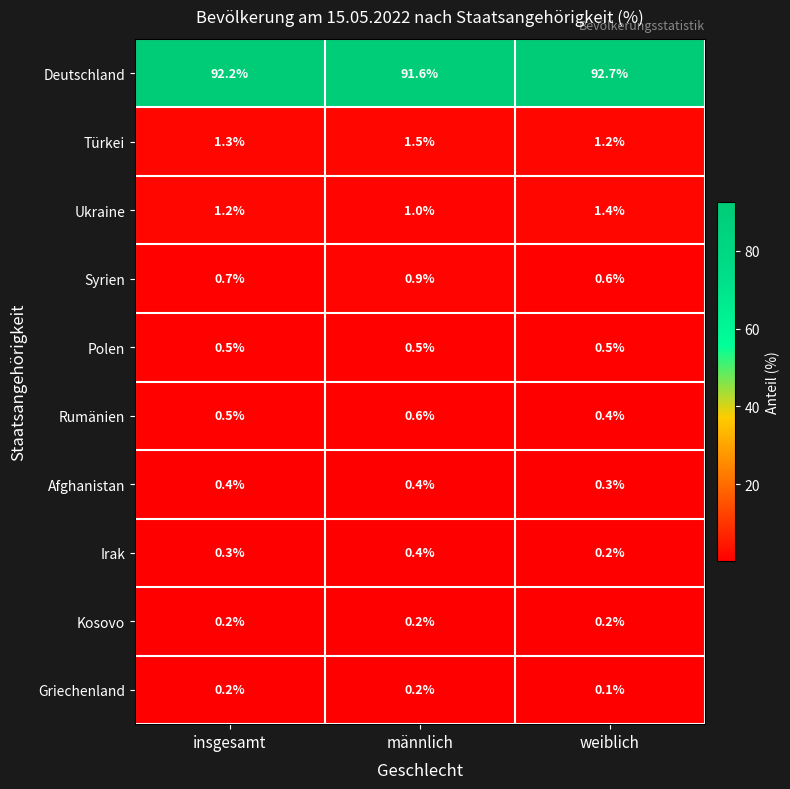

The Ukraine series shows 0.6 at männlich. True or false?

False